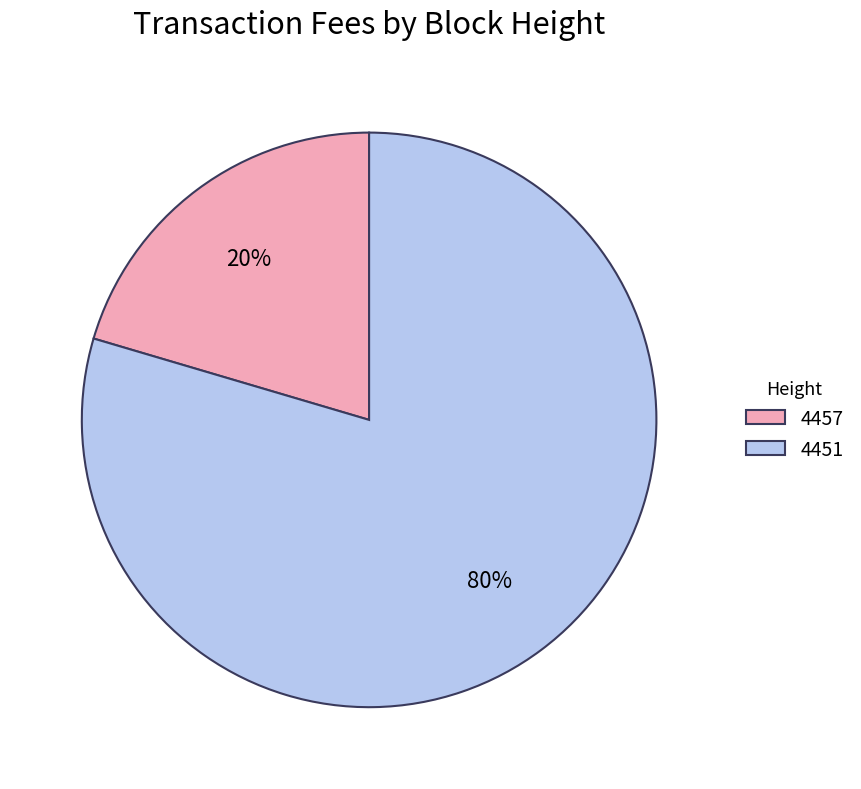

What is the largest slice in the pie chart?

4451